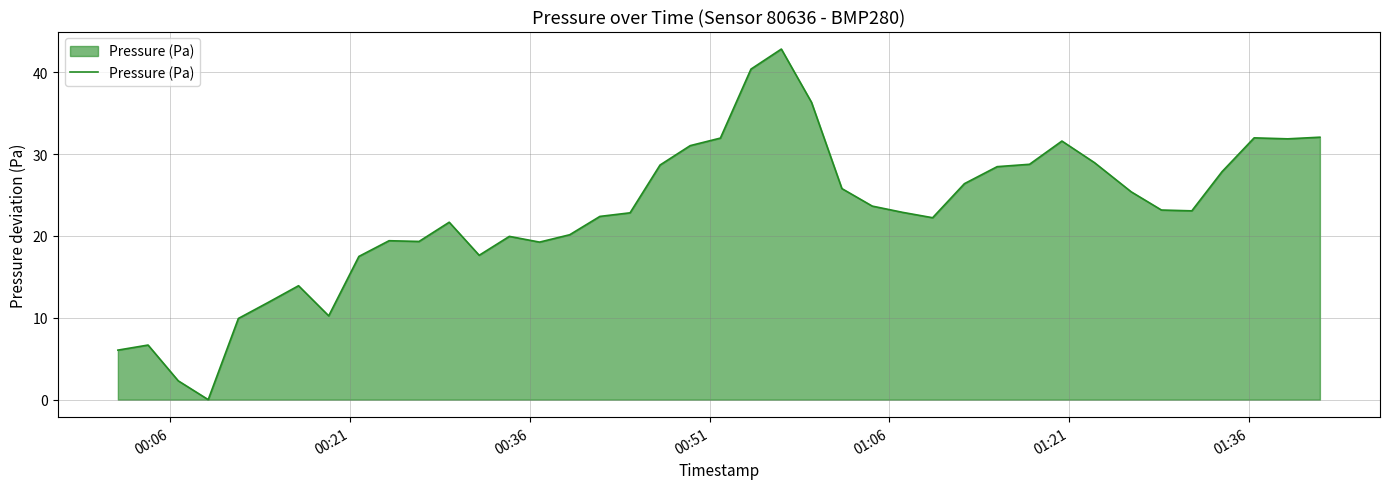

What is the difference between the maximum and minimum values?

42.8